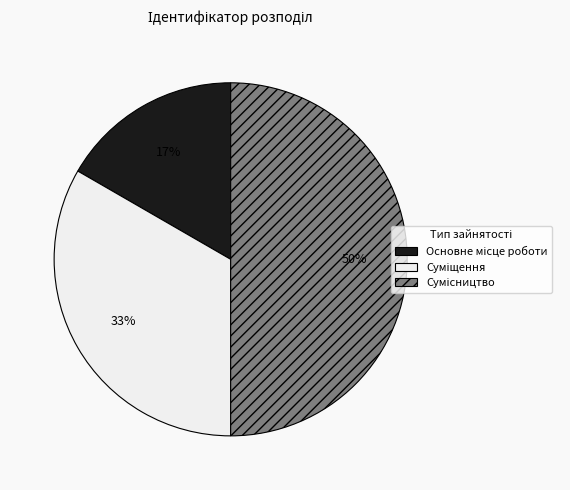

To the nearest percent, what is the difference between the largest and smallest slice percentages?

33%